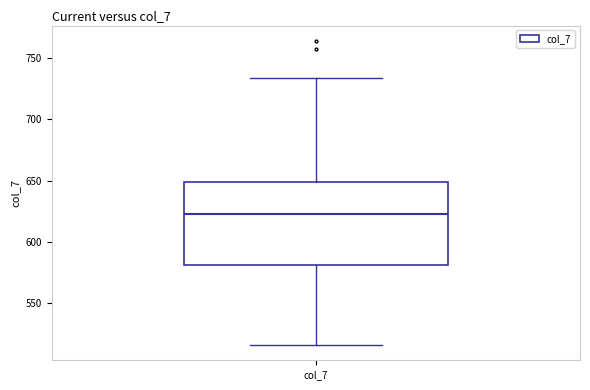

Where is the upper edge of the box for col_7 on the y-axis? The values are not printed on the chart, so give them approximately, as read against the axis.

650